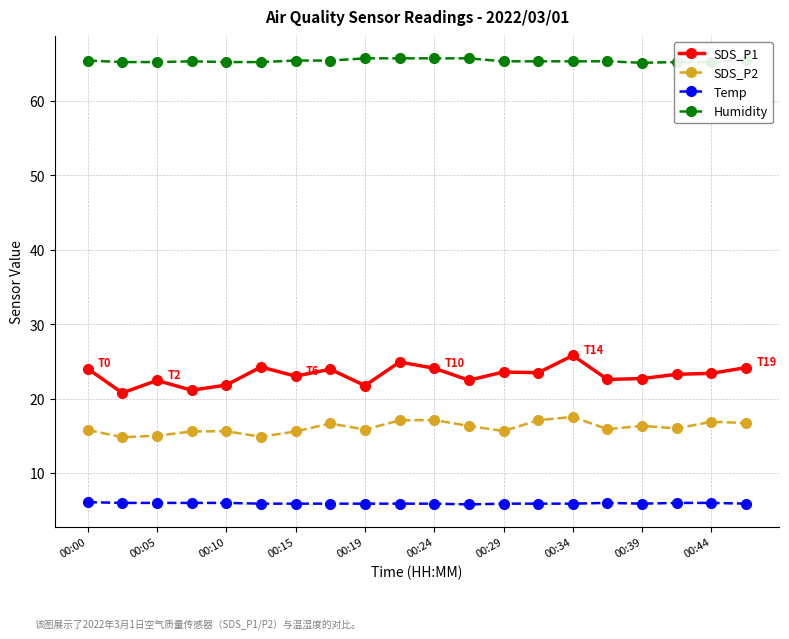

True or false: SDS_P1 and Humidity intersect in this chart.

False